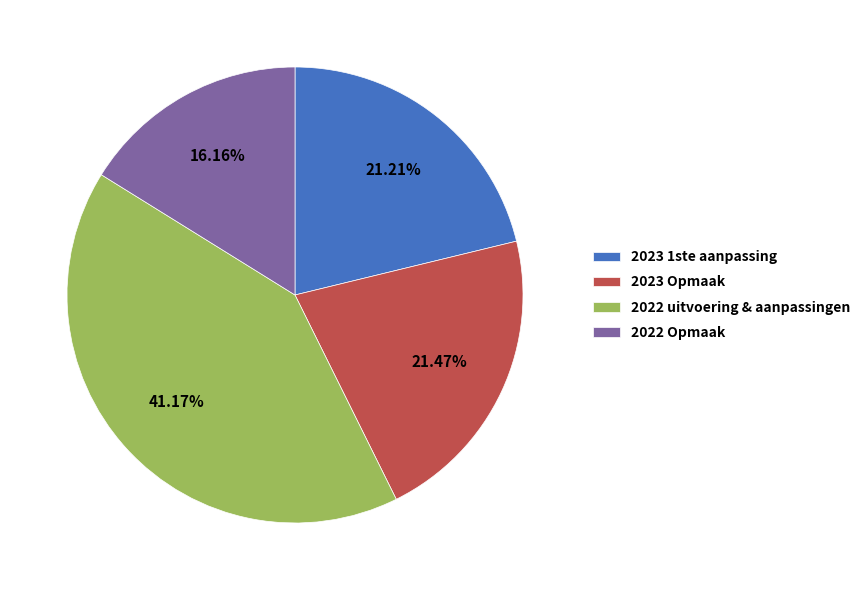

Is the sum of 2022 uitvoering & aanpassingen and 2023 1ste aanpassing greater than half?

Yes